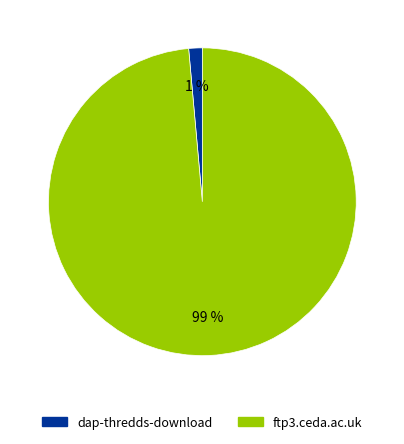

To the nearest percent, what is the average slice percentage?

50%